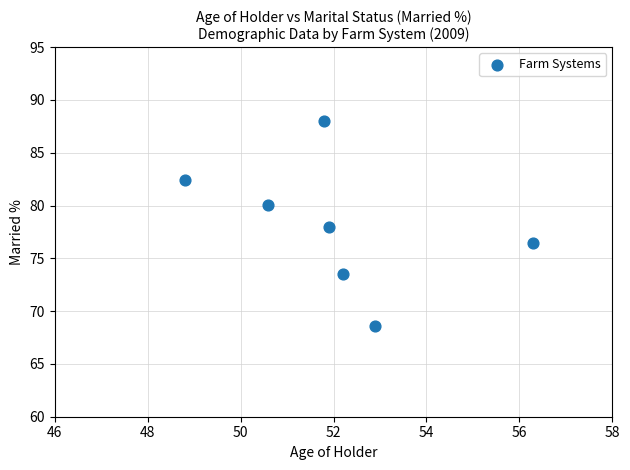

What is the average X value?

52.1